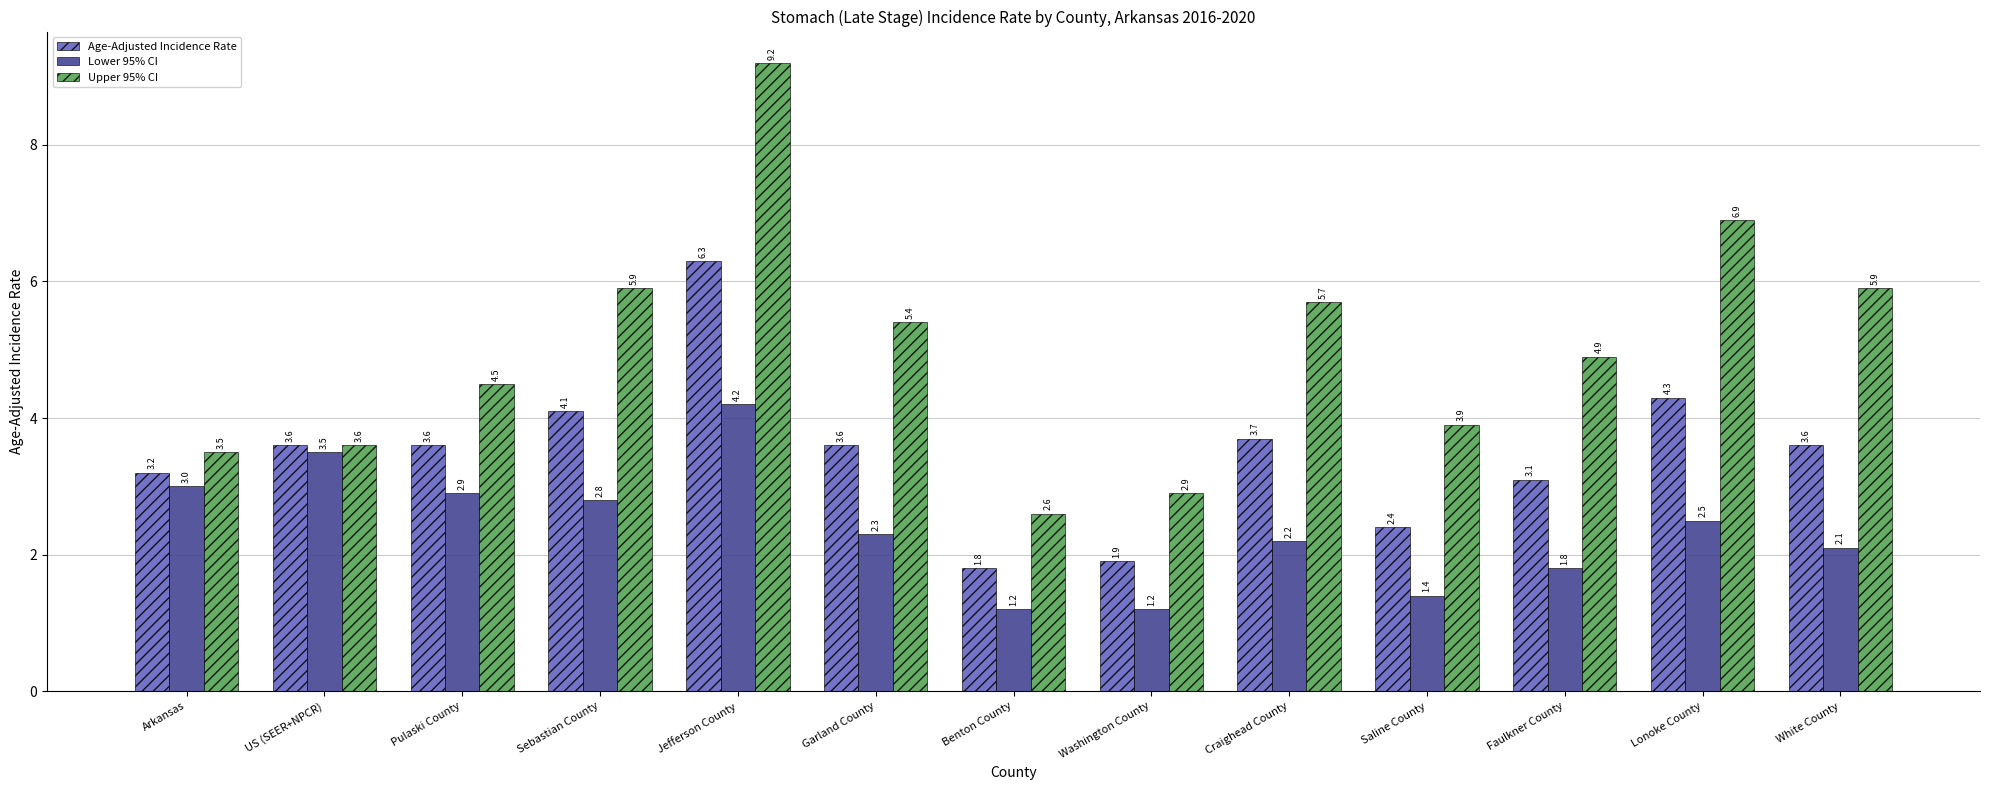

What is the value of the Upper 95% CI bar at the 4th from the left?

5.9